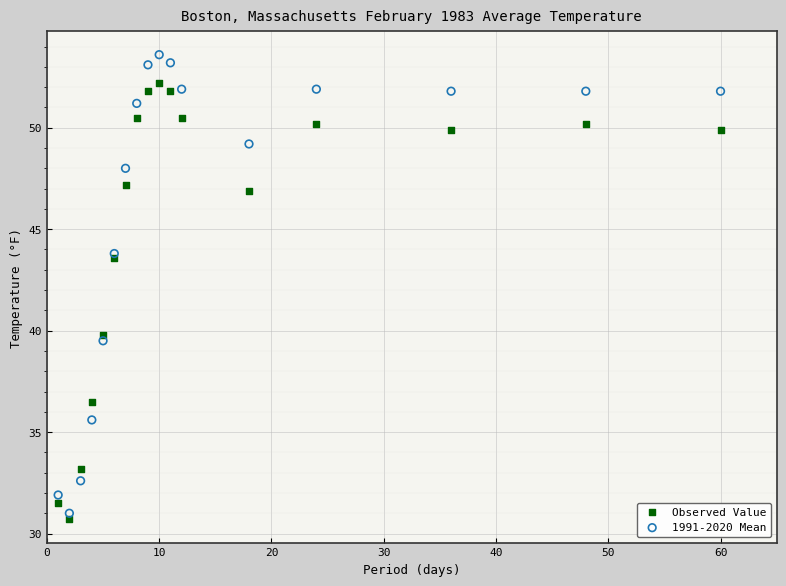

Which series contains the lowest Y value?

Observed Value